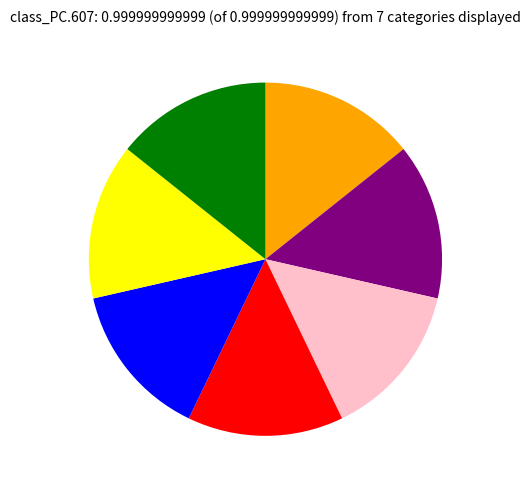

How many slices are in this pie chart?

7